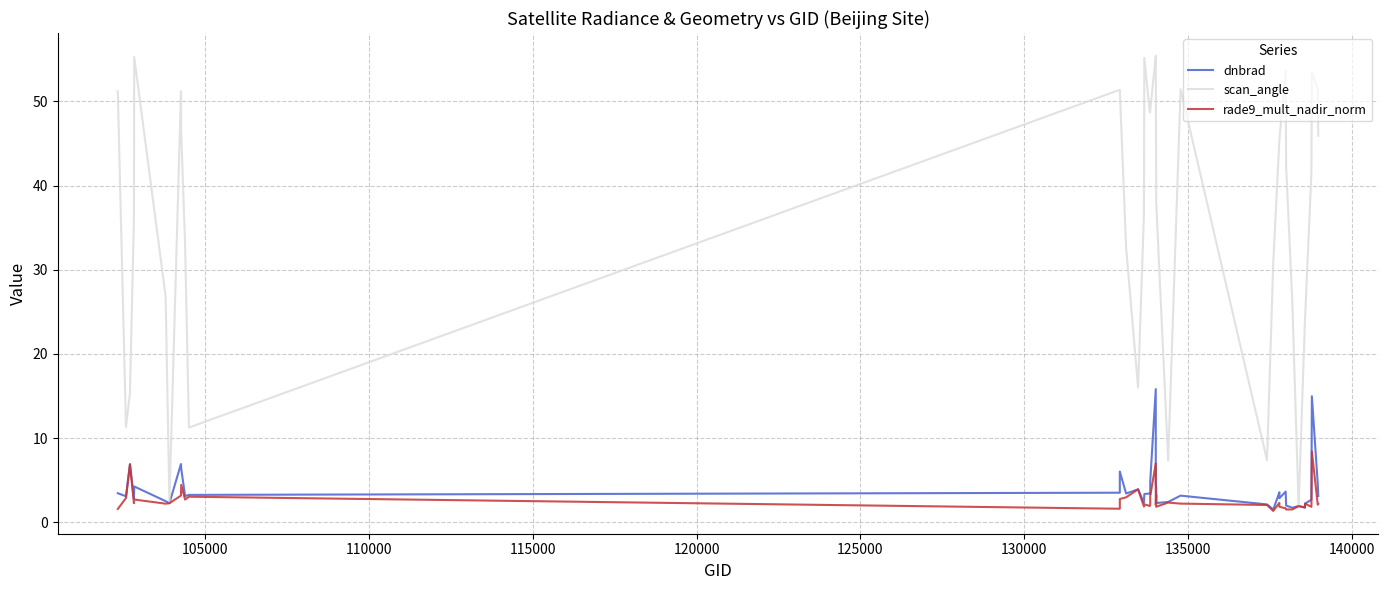

True or false: rade9_mult_nadir_norm has more than 1 interior local peaks.

True